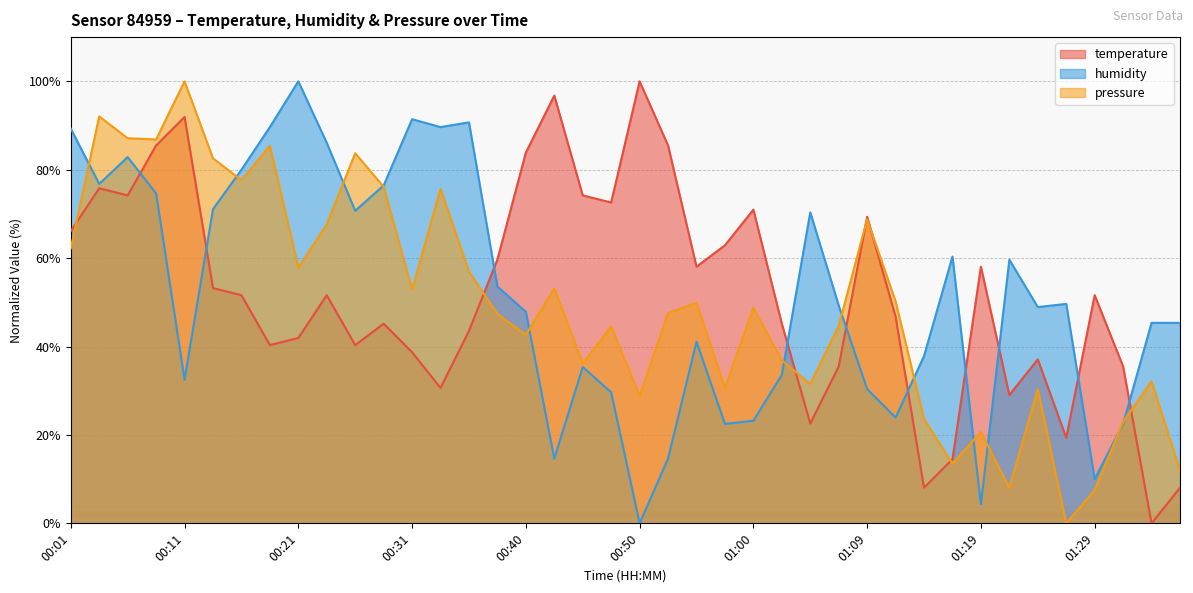

What value does the humidity series have at 00:43?

14.6